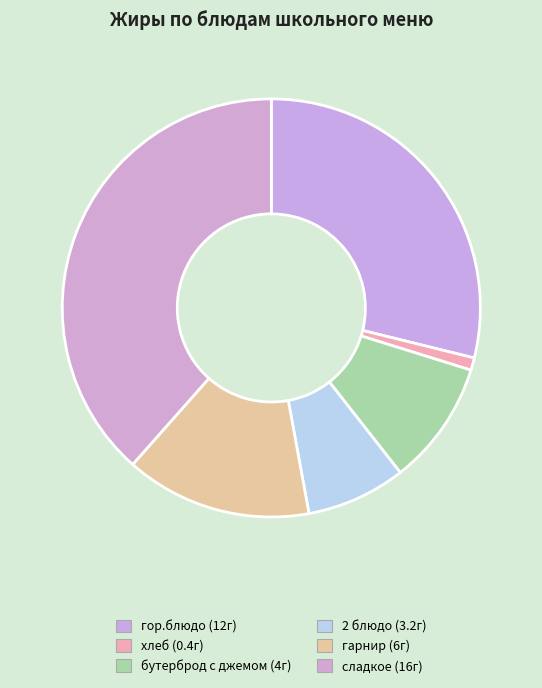

Which slice is the largest?

сладкое (16г)